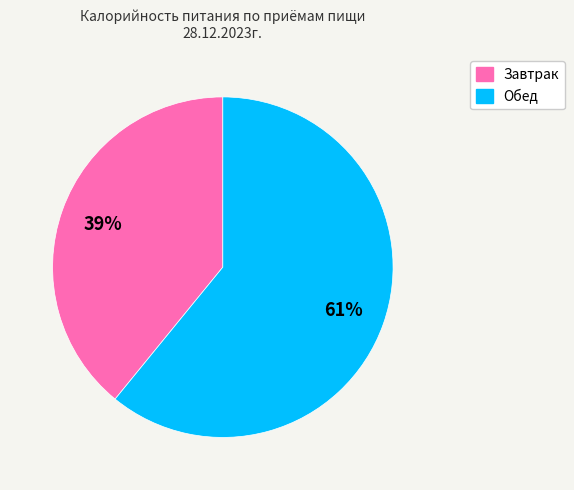

Rank the categories by value from lowest to highest.

Завтрак, Обед